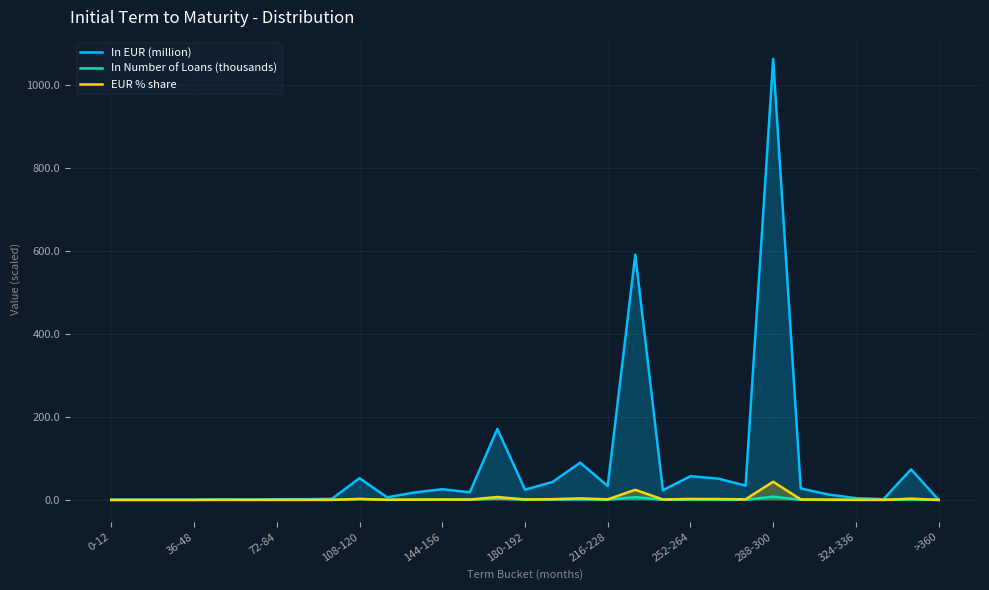

What is the difference between the second highest and second lowest values in the In Number of Loans (thousands) series?

6.7